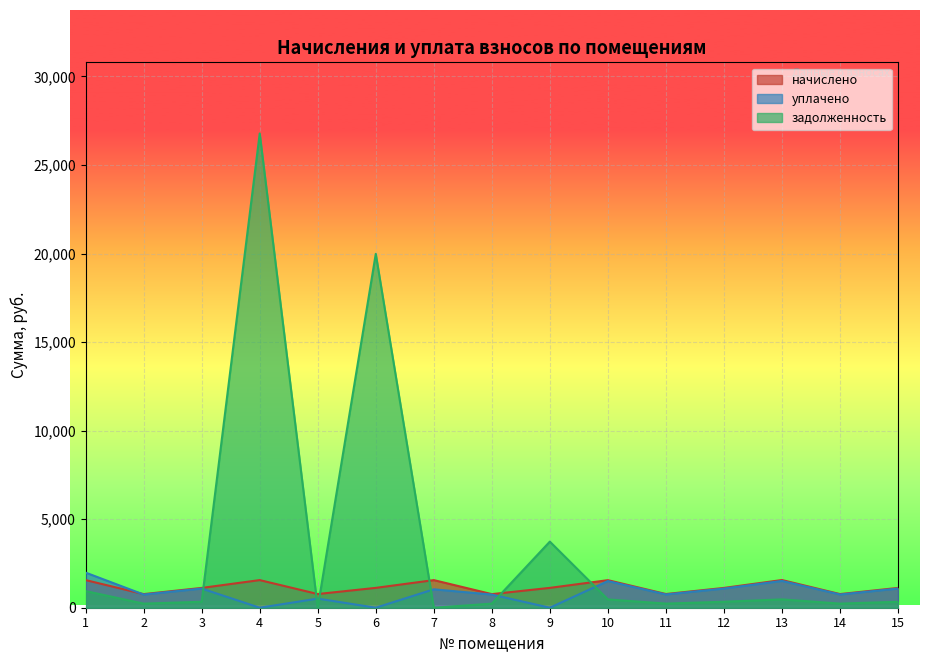

The уплачено series shows 1082.7 at 15. True or false?

True